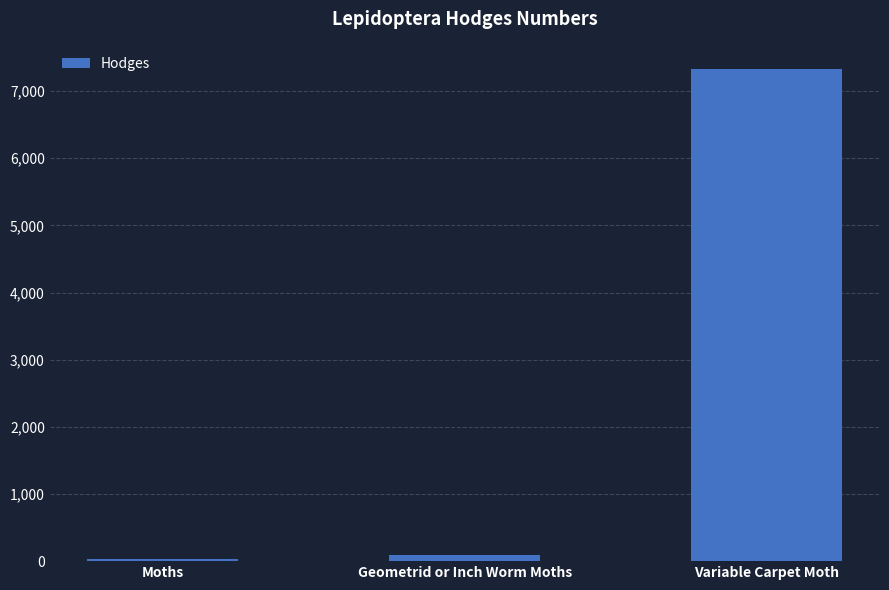

How many data points does each series have?

3